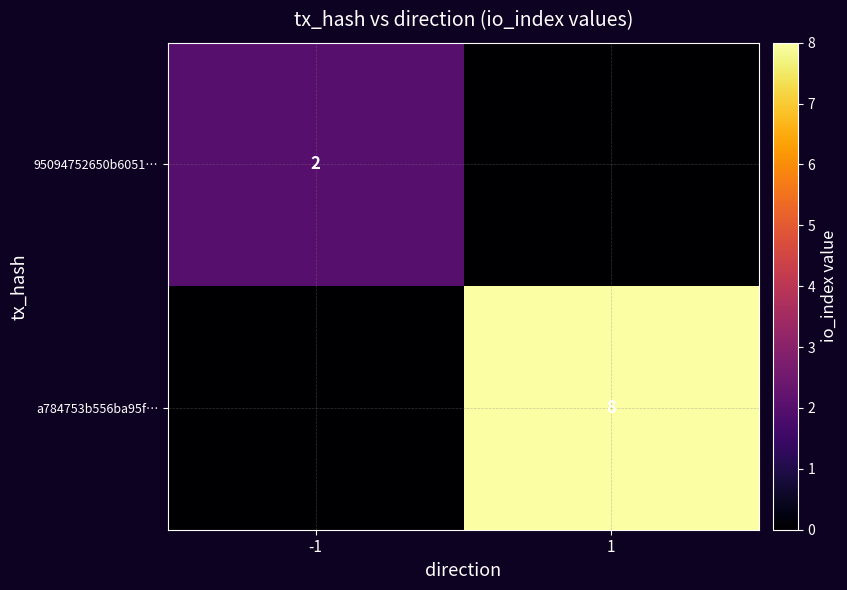

The a784753b556ba95f… series shows 4 at 1. True or false?

False